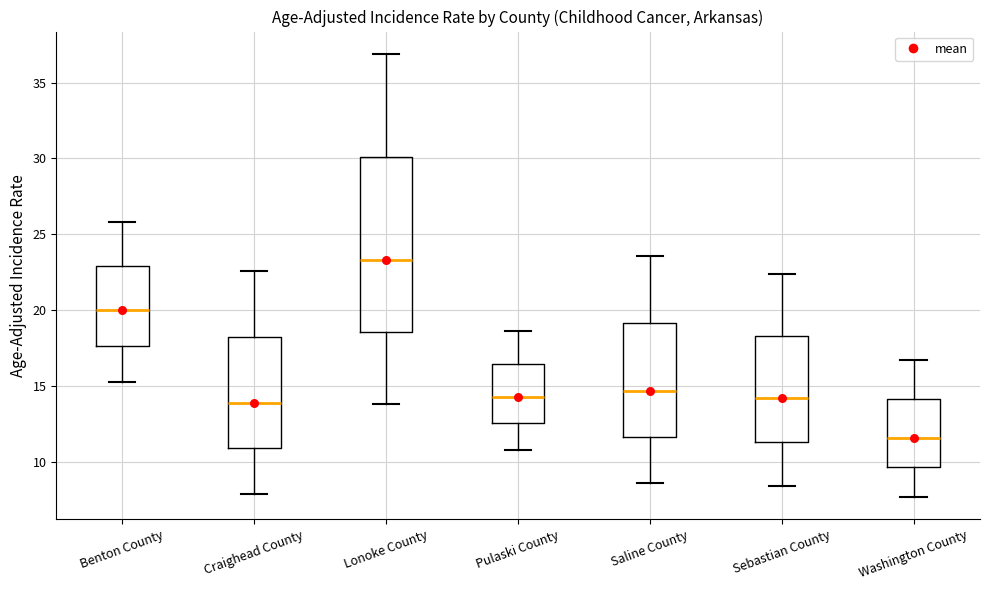

Comparing the boxes themselves (not the whiskers), which one is the tallest?

Lonoke County